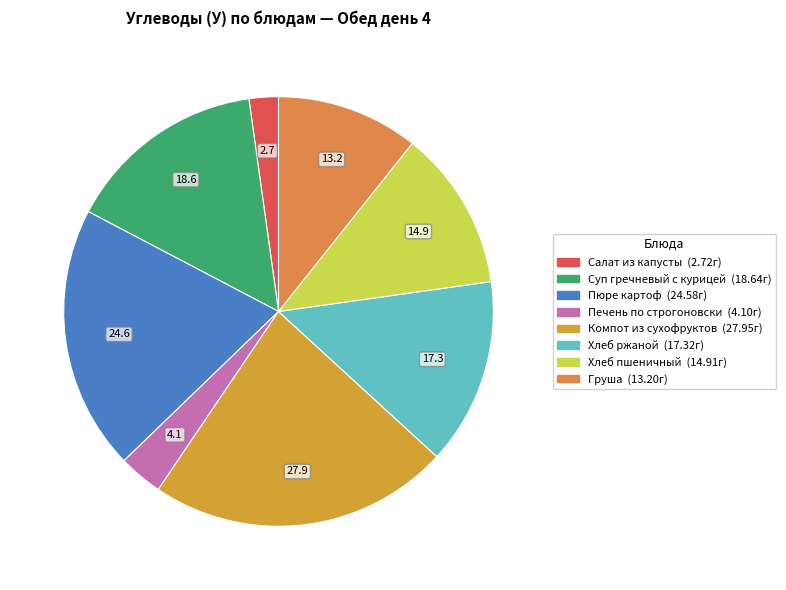

How many slices are in this pie chart?

8